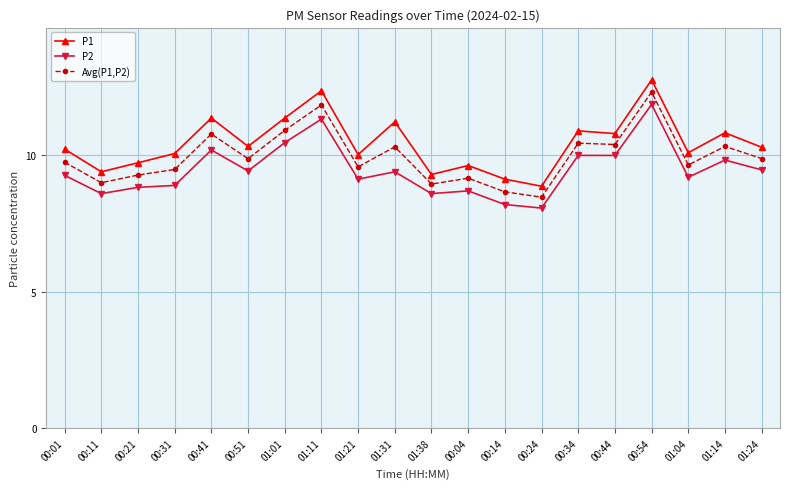

Which series changed the most between 00:11 and 01:04?

P1